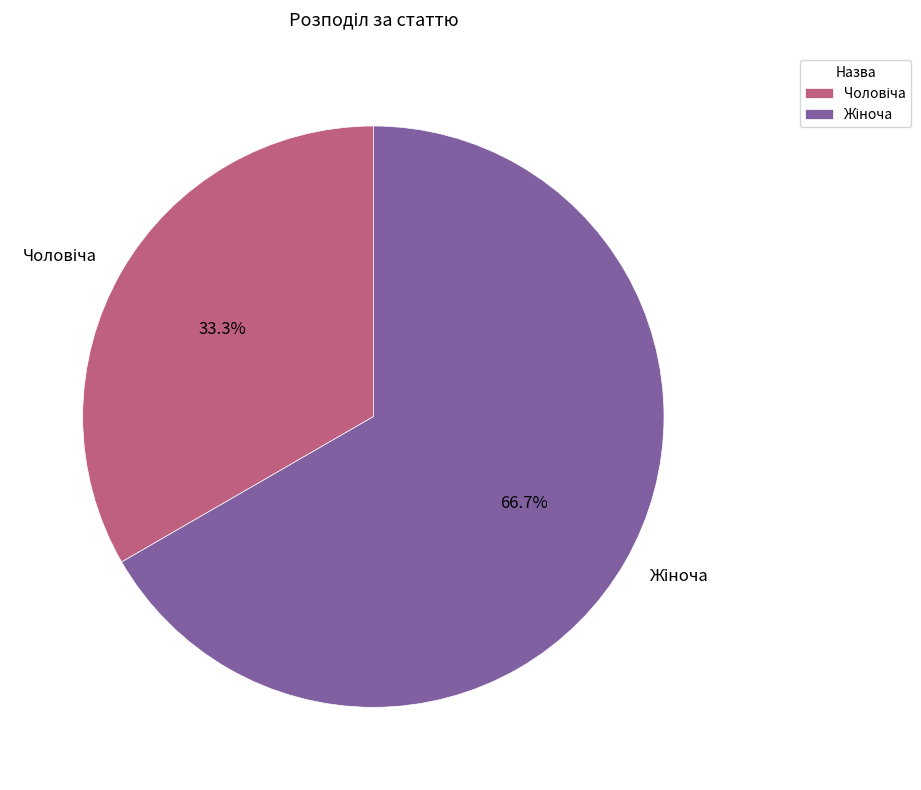

Does any single category account for the majority?

Yes